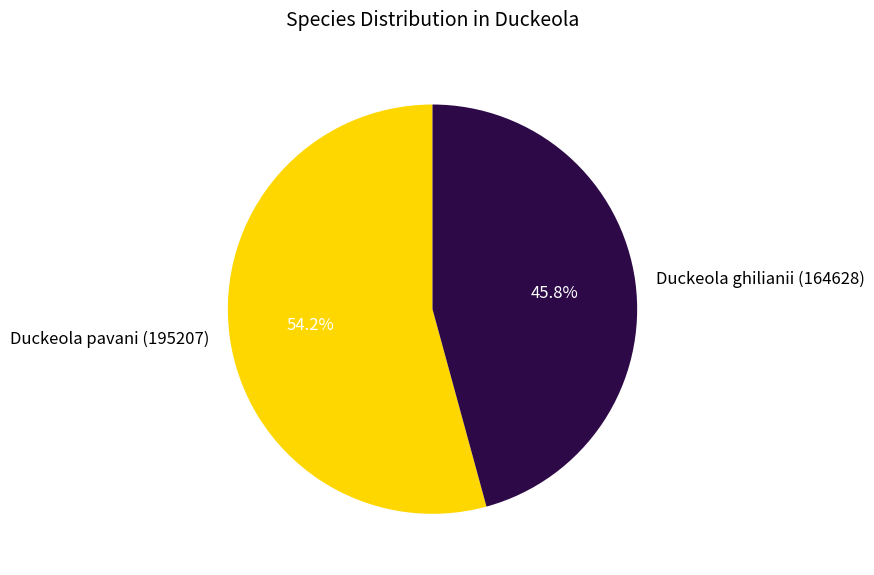

What is the ratio of the value at Duckeola pavani (195207) to the value at Duckeola ghilianii (164628)?

1.2